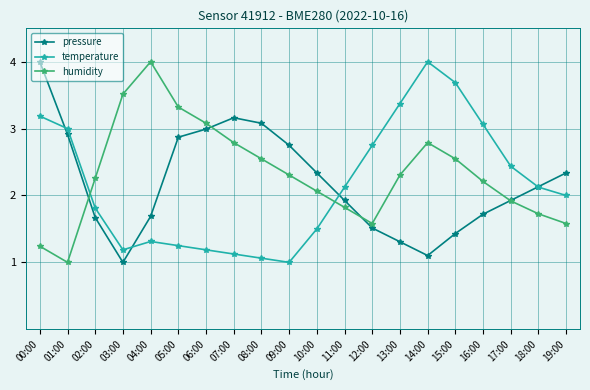

Which series has the largest total across all categories?

humidity